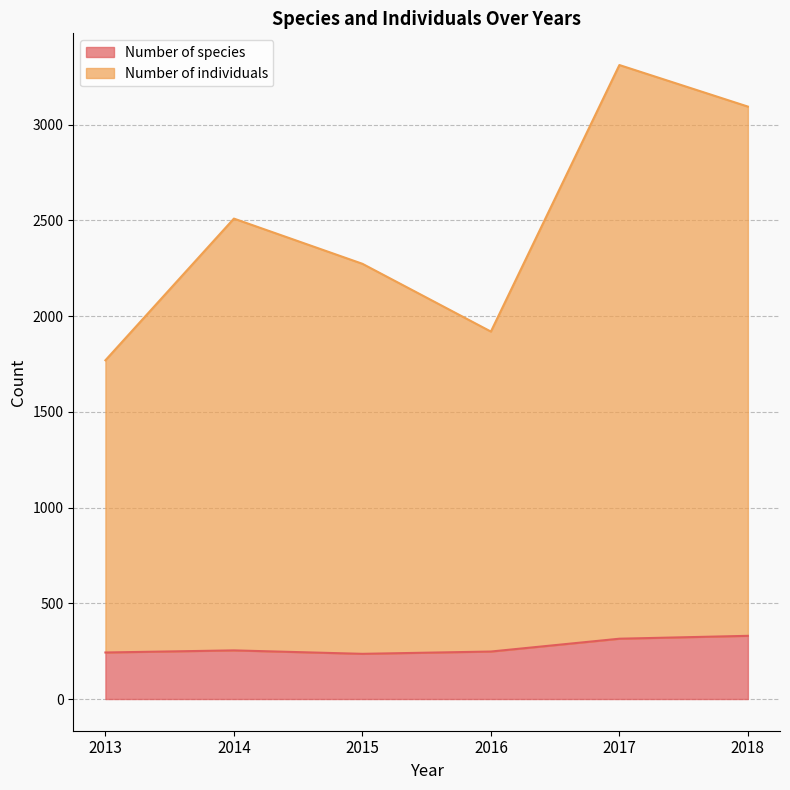

What is the sum of all Number of individuals values?

14875